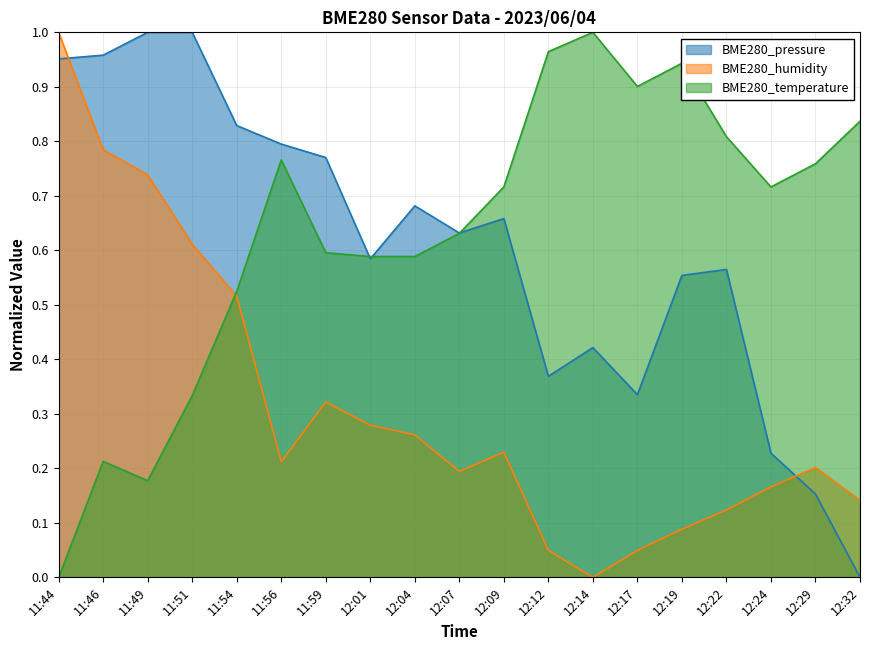

Which category has the lowest value across all series?

12:32